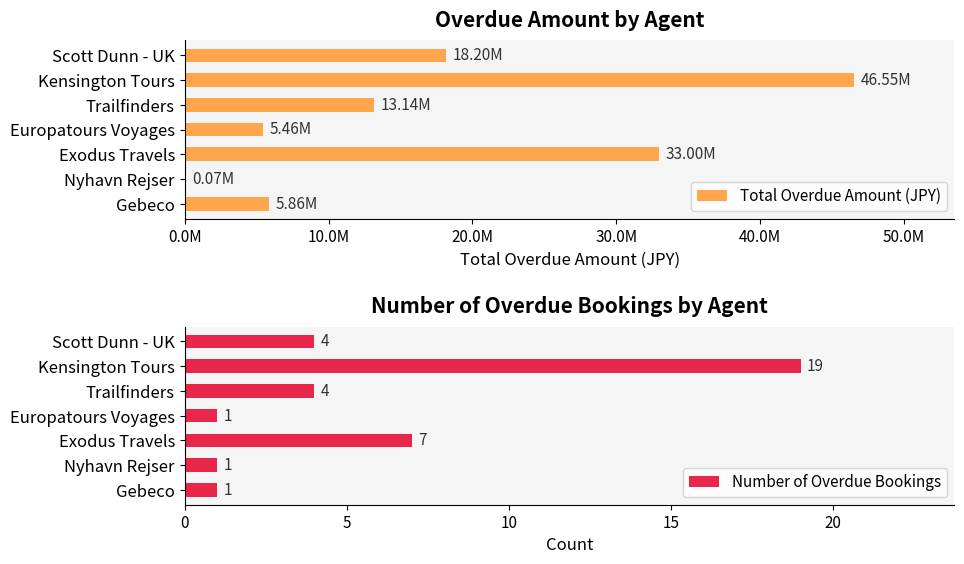

Is it true that Number of Overdue Bookings equals 1 at Nyhavn Rejser?

True